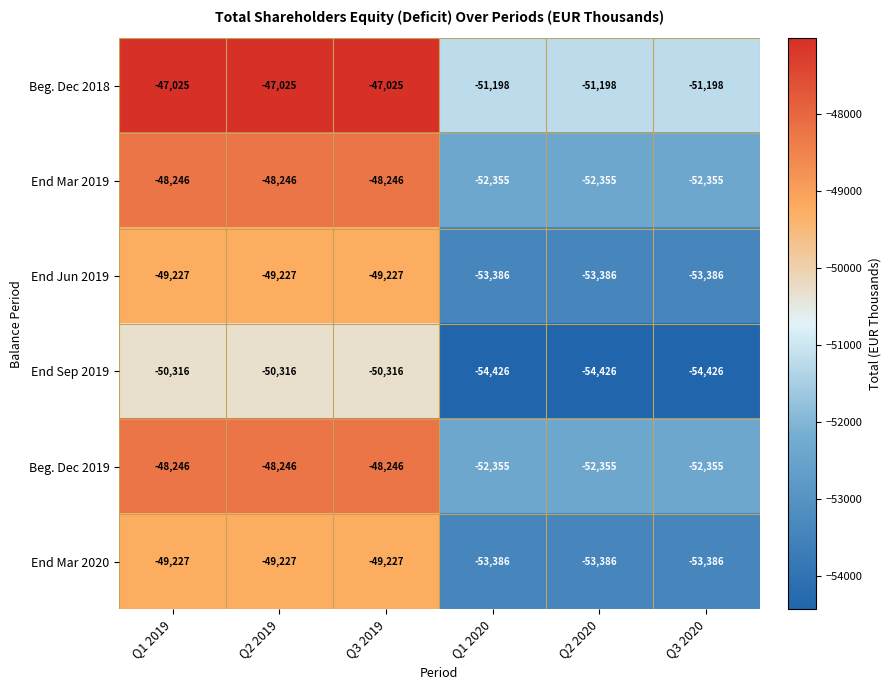

How many End Jun 2019 values are between -53386 and -49227?

6